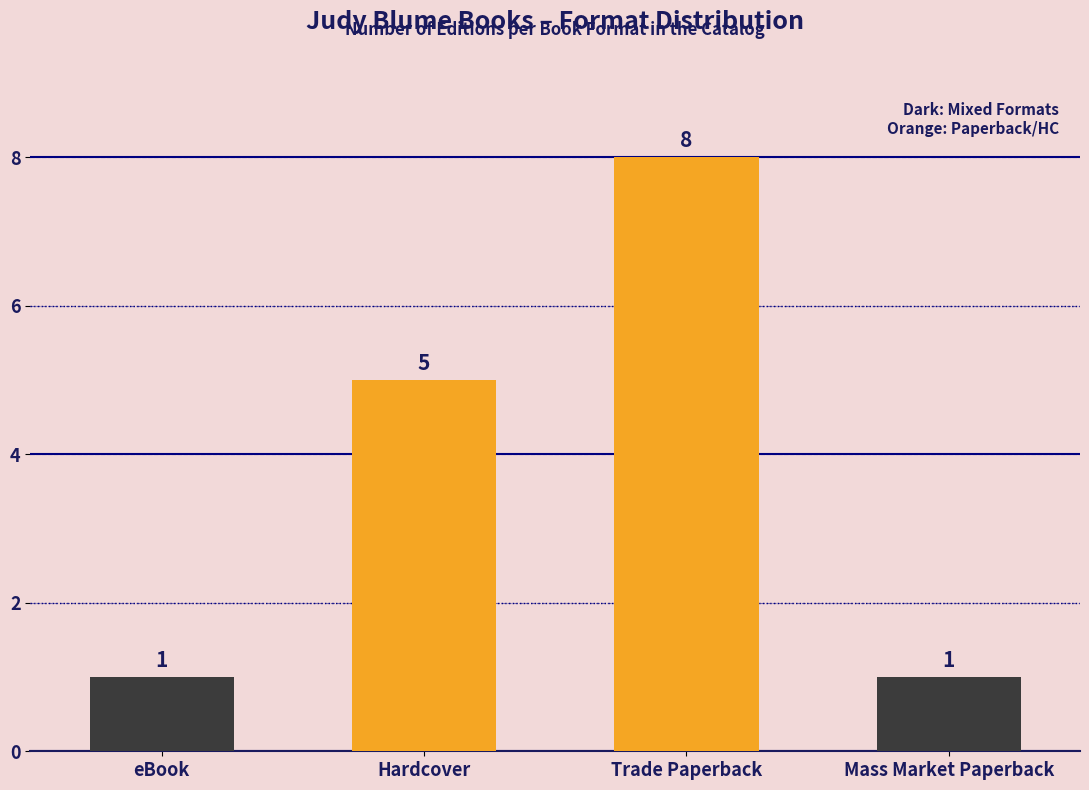

Where is the data nearest to the value 4?

Hardcover